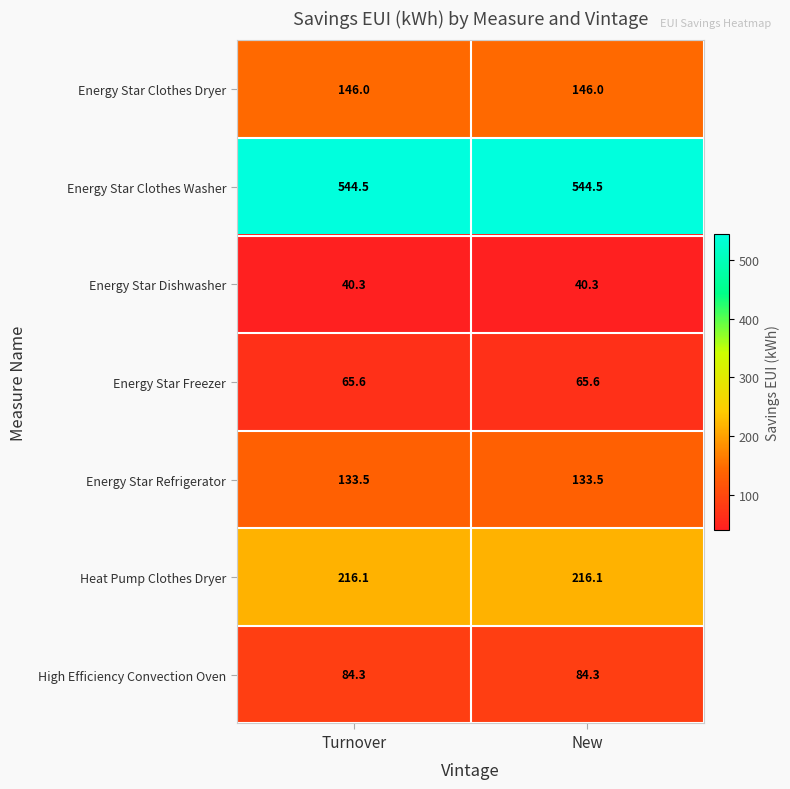

What is the minimum value shown in the chart?

40.3